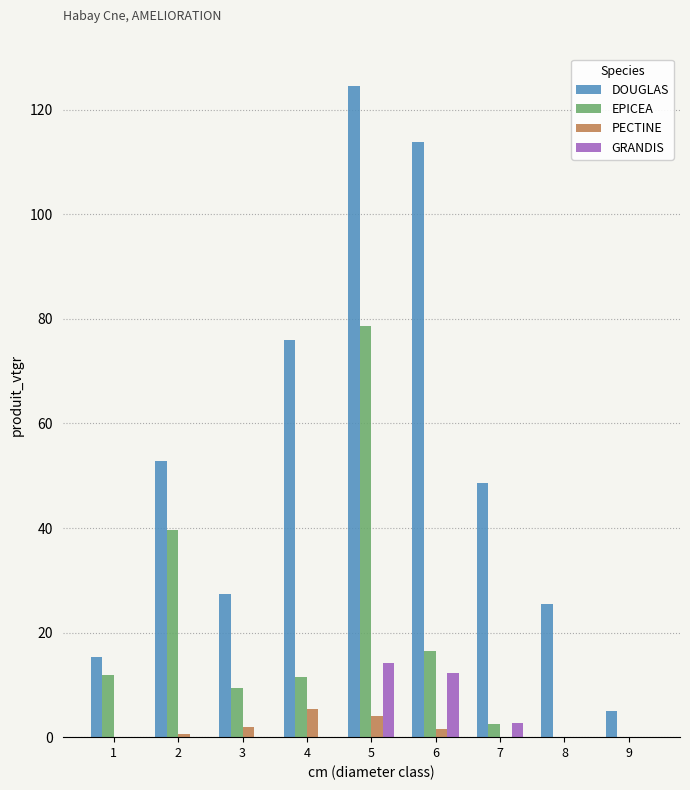

Are the bars horizontal?

No